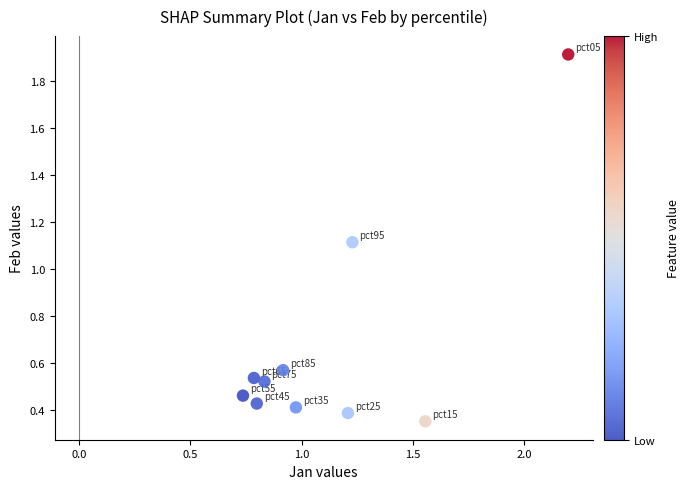

What Y value in the scatter plot is closest to 1?

1.1